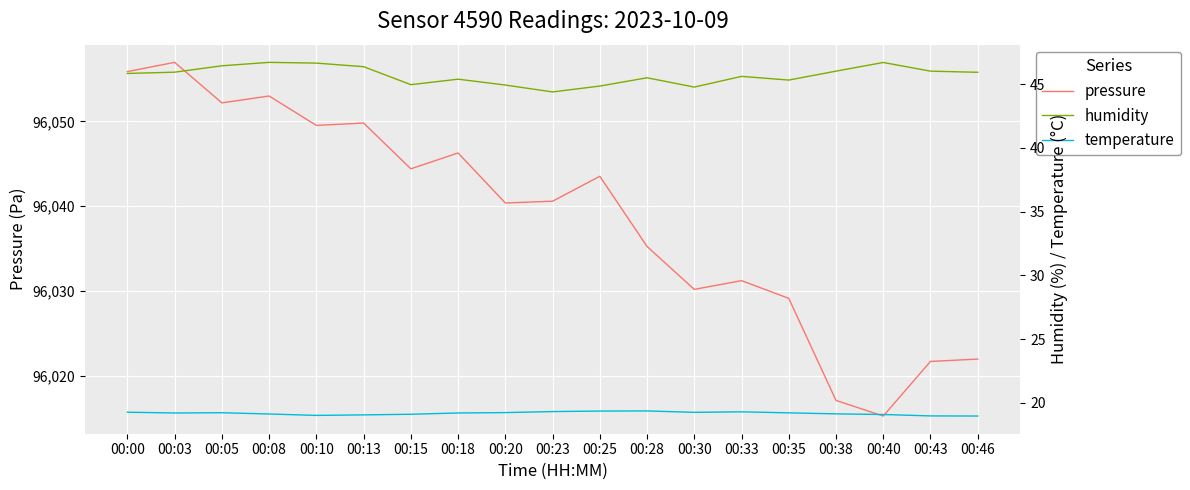

At how many categories does at least one series exceed 59702?

19